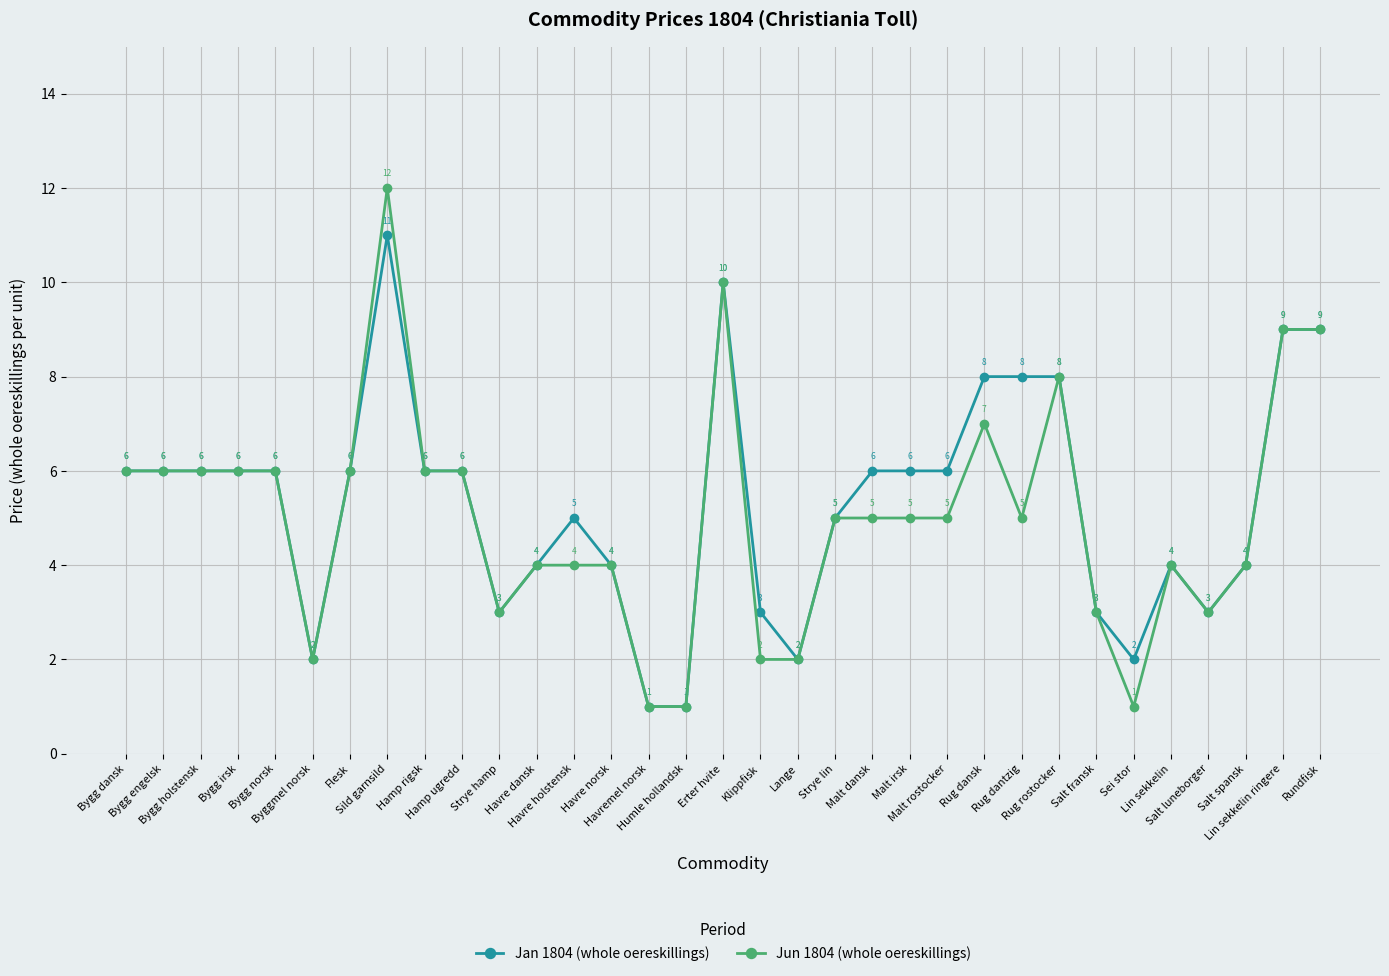

Count the Jan 1804 (whole oereskillings) values in the range 3 to 6.

21